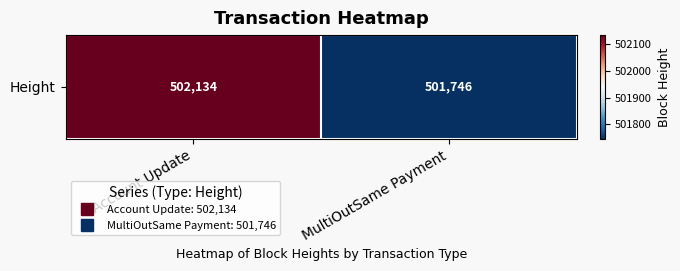

How many categories are shown in the chart?

2